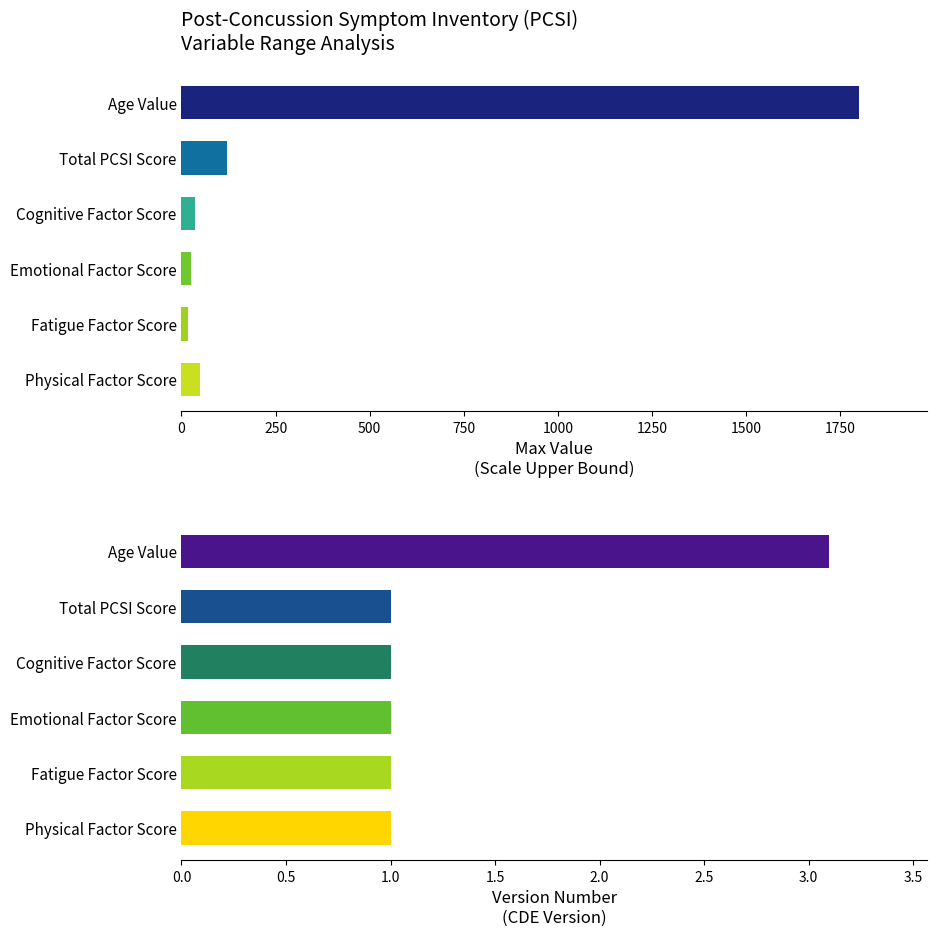

The value at Fatigue Factor Score is 28. True or false?

False